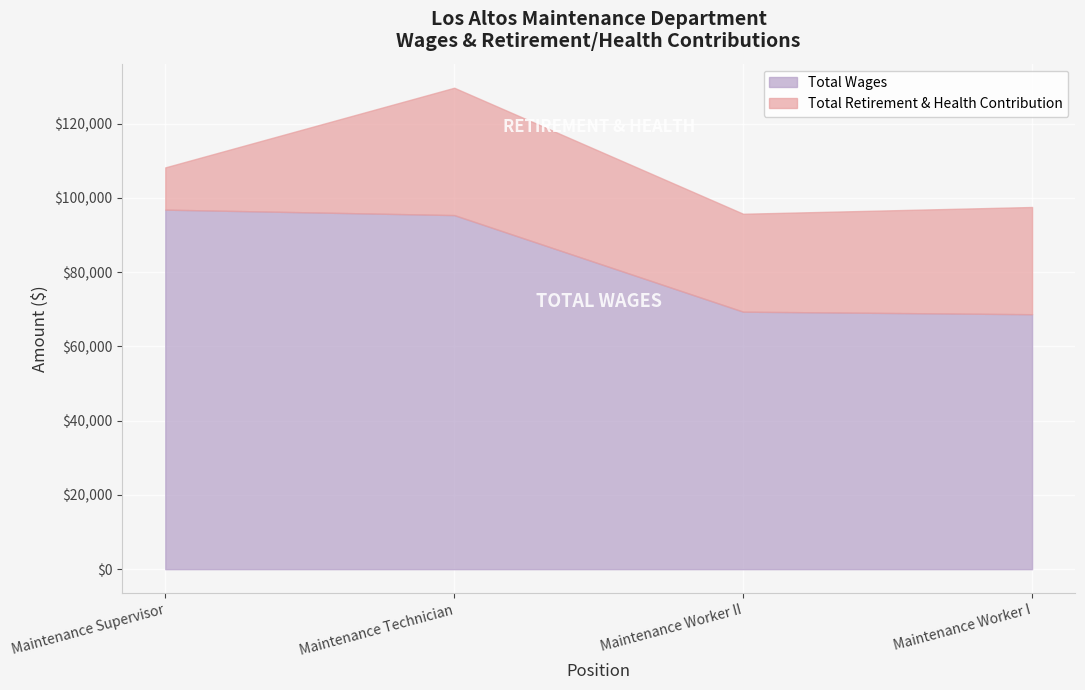

What is the difference between the Total Retirement & Health Contribution values at Maintenance Supervisor and Maintenance Worker II?

14991